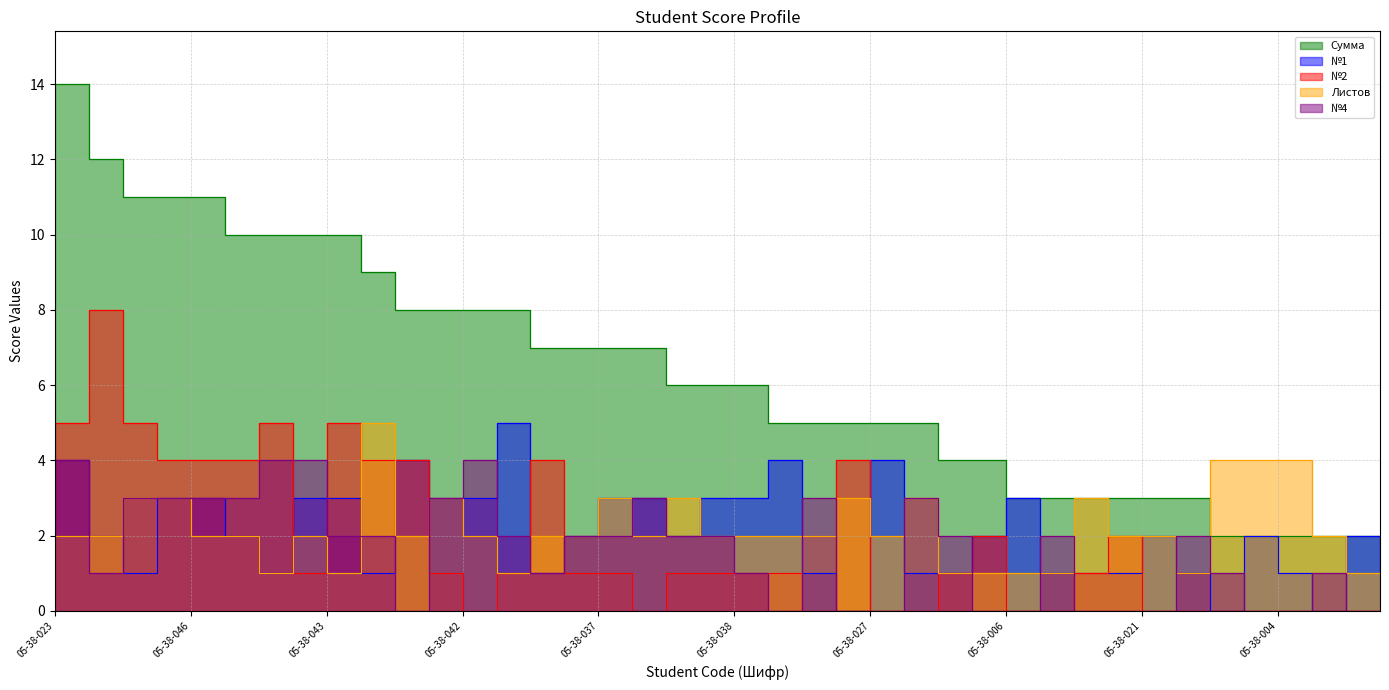

What is the sum of the Сумма values at 05-38-008 and 05-38-010?

7